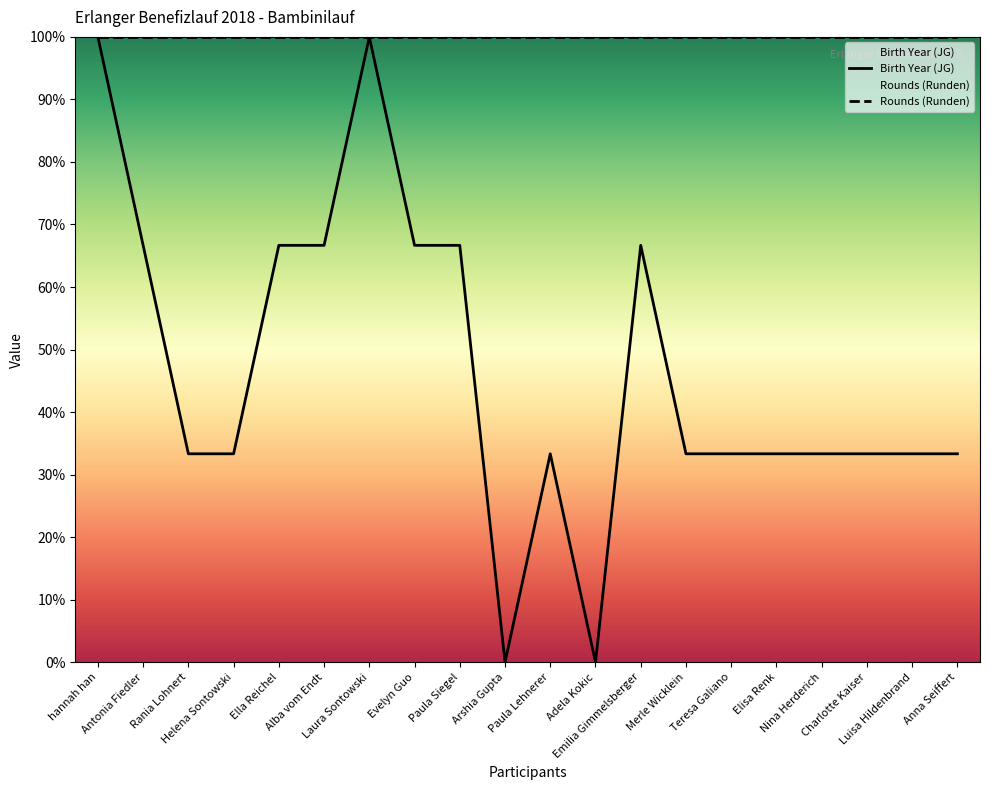

How many values exceed 33?

18